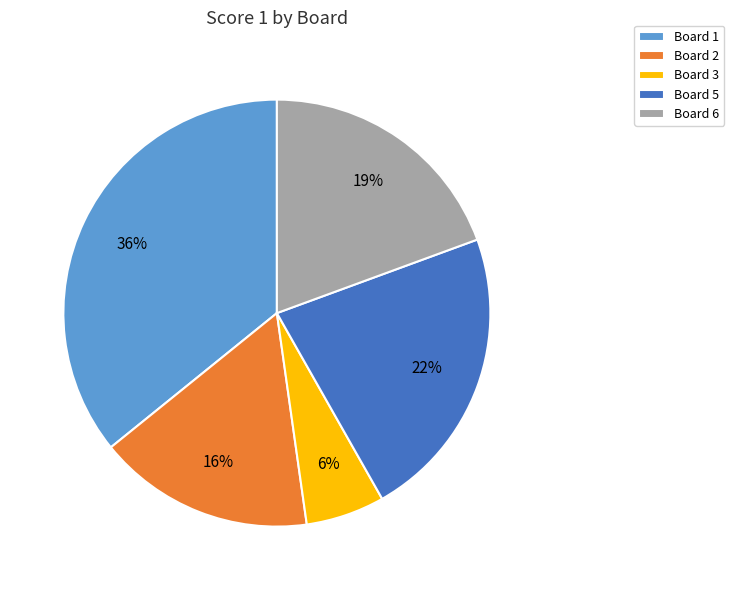

Which slice is the smallest?

Board 3